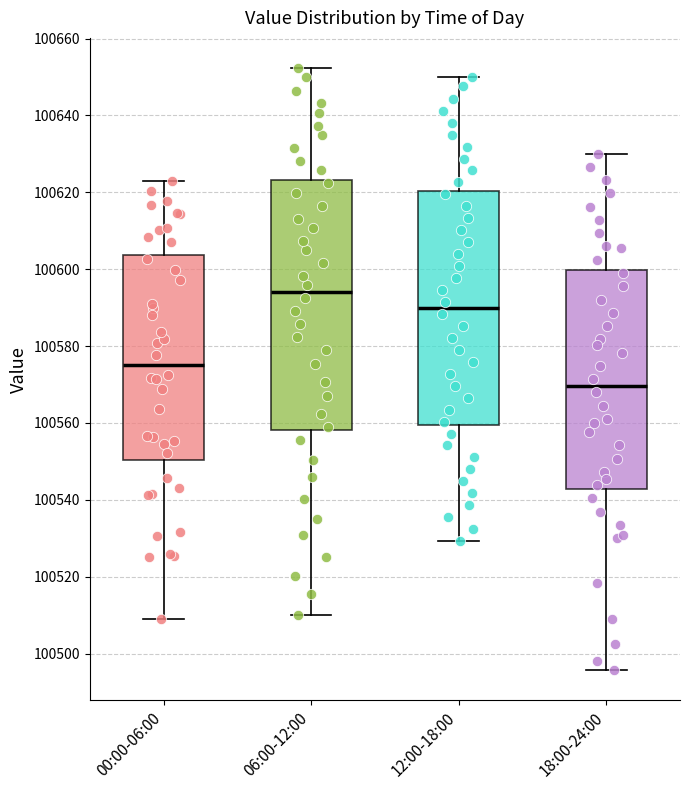

Reading left to right, read every box against the y-axis: the position of its median line, the range the box covers, and the ends of its whiskers. The values are not printed on the chart, so give them approximately, as read against the axis.

00:00-06:00: median 100576, box 100550 to 100604, whiskers 100510 to 100622
06:00-12:00: median 100594, box 100558 to 100624, whiskers 100510 to 100652
12:00-18:00: median 100590, box 100560 to 100620, whiskers 100530 to 100650
18:00-24:00: median 100570, box 100542 to 100600, whiskers 100496 to 100630